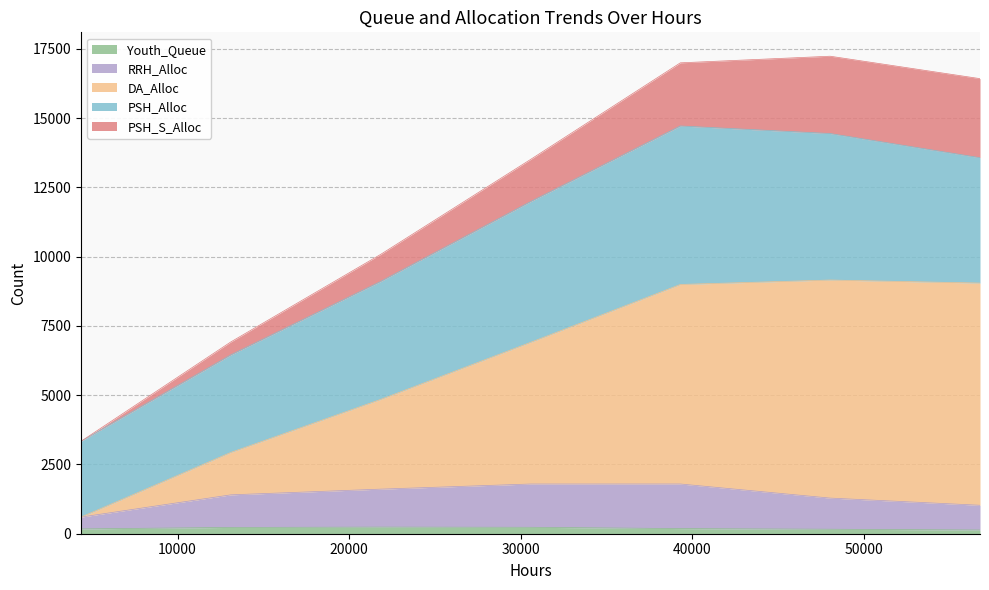

Is the value of DA_Alloc at 4368 greater than the value of RRH_Alloc at 13104?

No